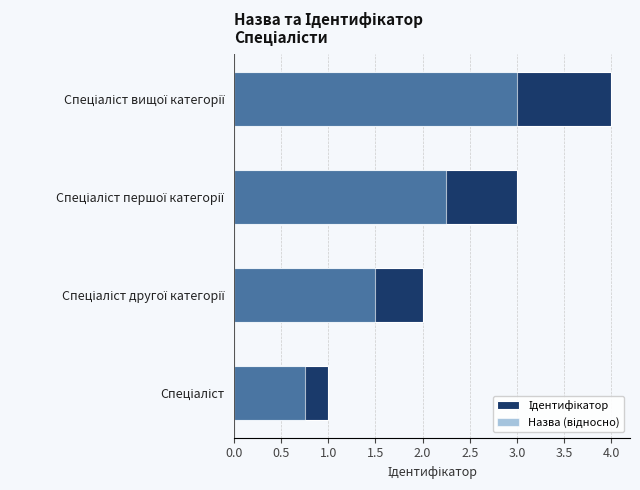

The Назва (відносно) series shows 3.1 at Спеціаліст першої категорії. True or false?

False